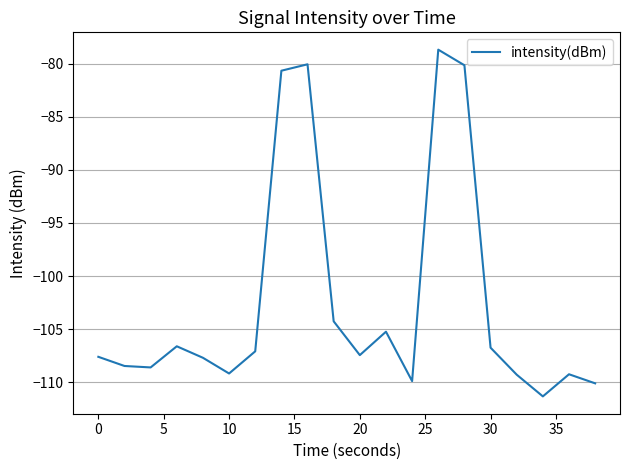

What is the smallest value displayed?

-111.3